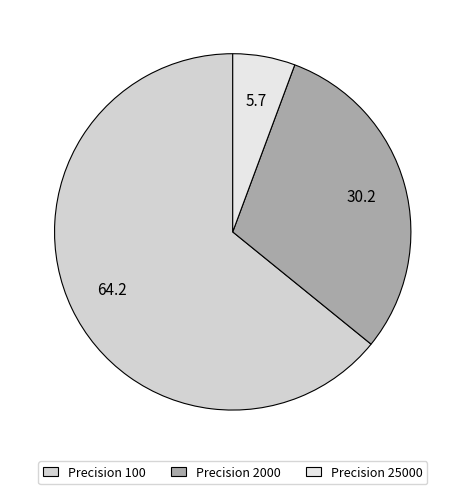

Which category has the smallest portion of the pie?

Precision 25000